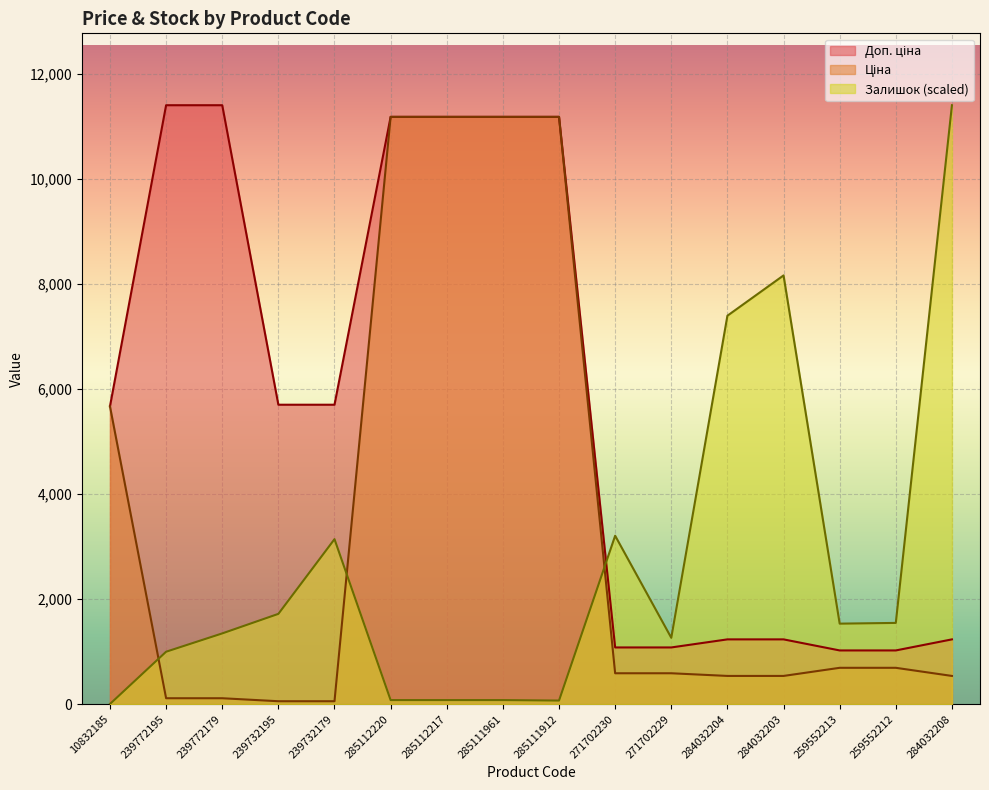

The value of Доп. ціна at 285112217 is 11188.2. True or false?

True